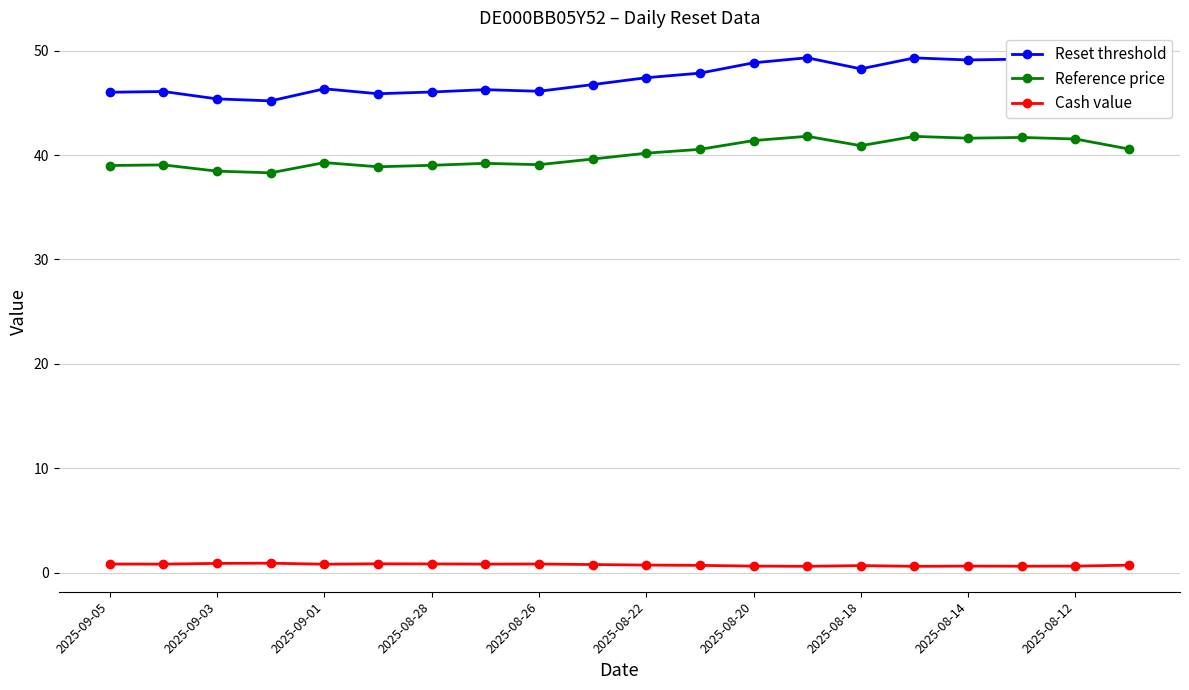

True or false: Reference price has more than 0 points higher than both neighbors.

True